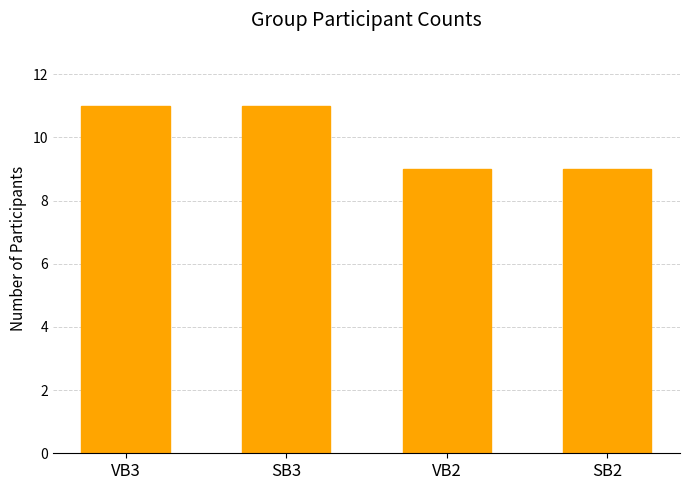

What is the ratio of the value at VB3 to the value at SB2?

1.2